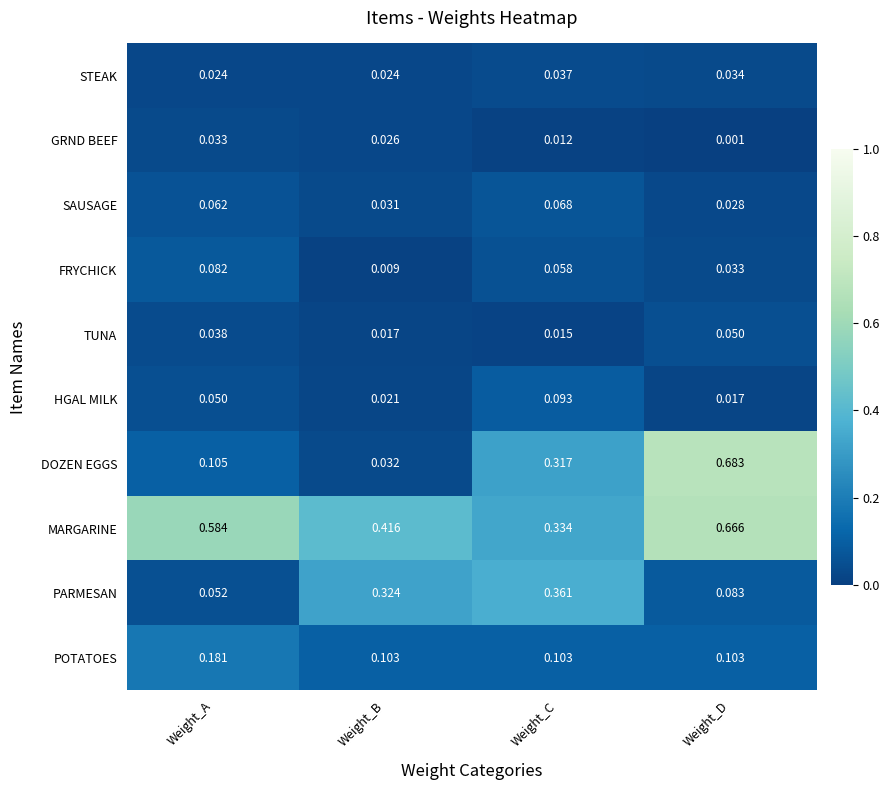

At which category is the sum across all series the highest?

Weight_D